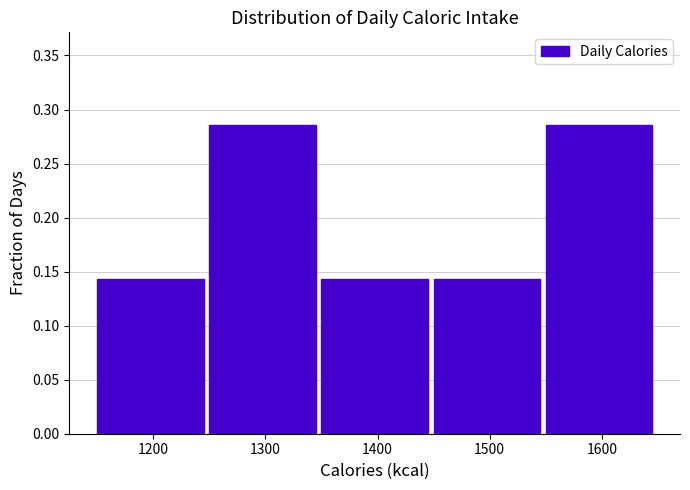

What is the height of the bar covering 1450 to 1550 on the x-axis? The values are not printed on the chart, so give them approximately, as read against the axis.

0.145